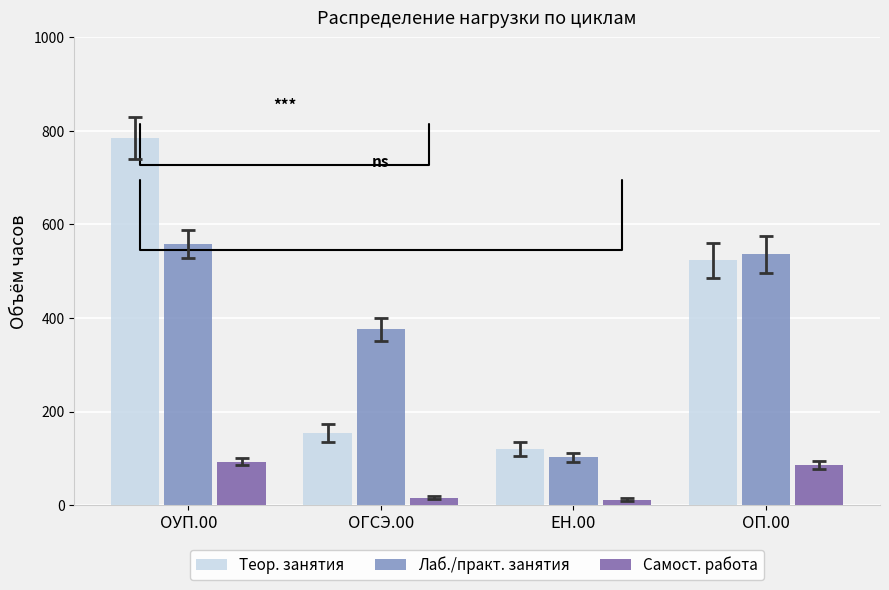

What is the difference between the second highest and second lowest values in the Лаб./практ. занятия series?

160